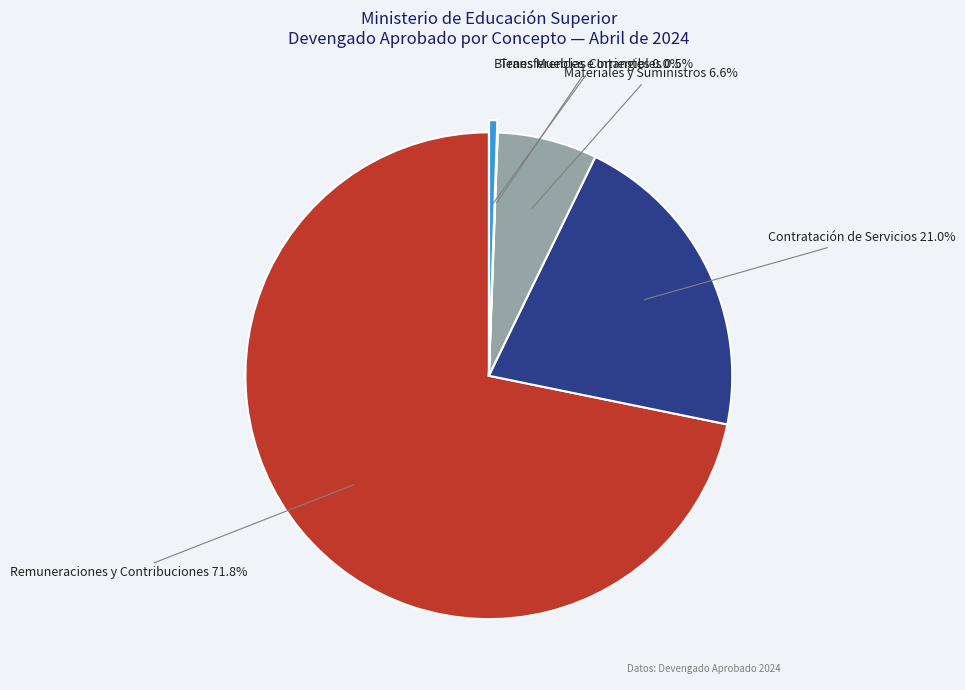

What portion of the pie excludes Bienes Muebles e Intangibles?

99.5%